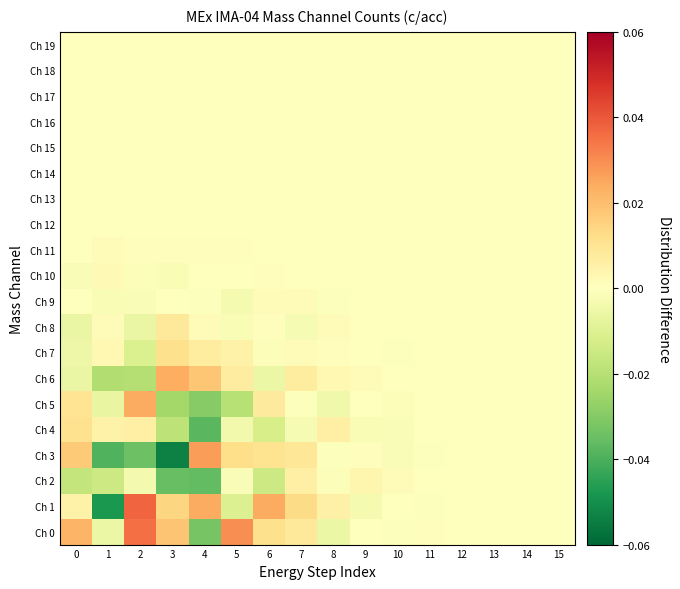

Rank the series at 1 from highest to lowest value.

Ch 4, Ch 7, Ch 10, Ch 8, Ch 11, Ch 12, Ch 14, Ch 15, Ch 13, Ch 17, Ch 19, Ch 18, Ch 16, Ch 9, Ch 0, Ch 5, Ch 2, Ch 6, Ch 3, Ch 1